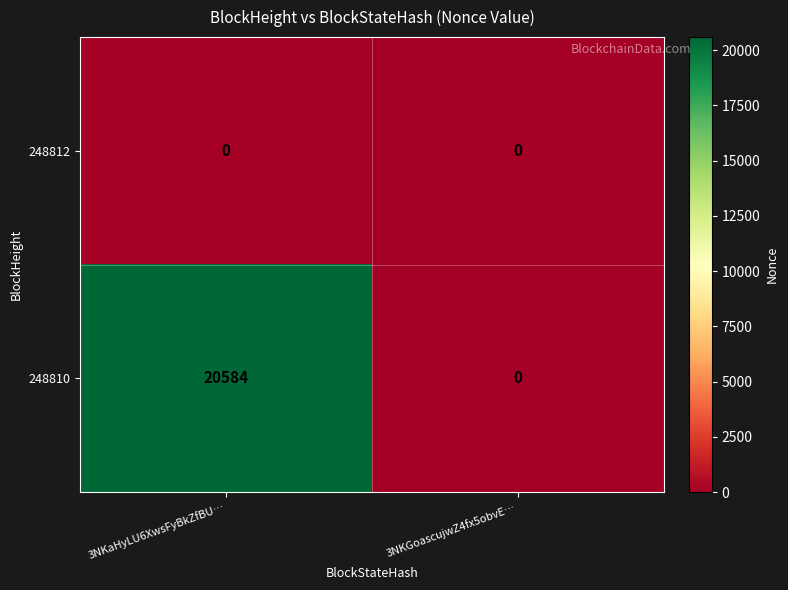

List the series in order of their peak value, lowest first.

248812, 248810